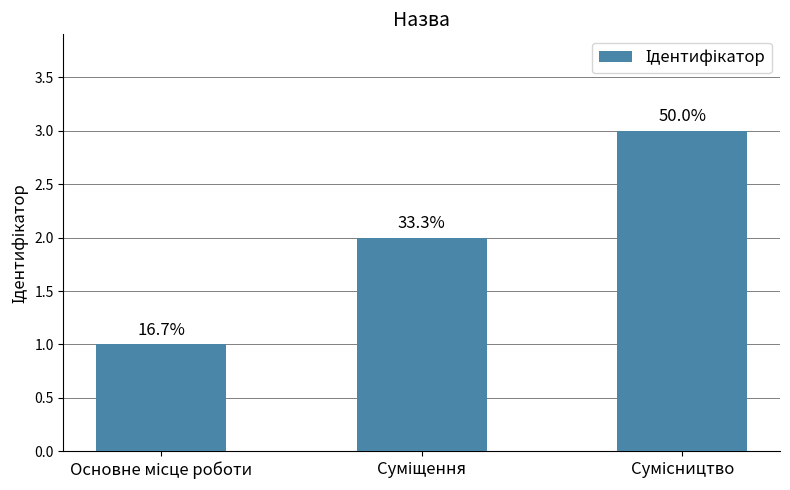

What is the value of the 3rd bar from the left?

3